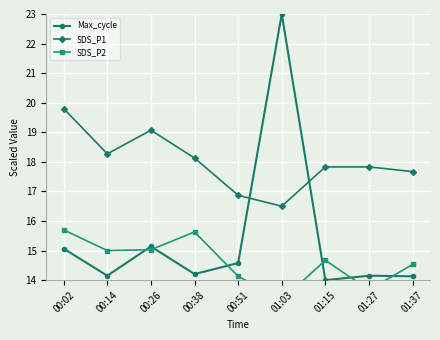

The SDS_P2 series shows 21.2 at 00:26. True or false?

False